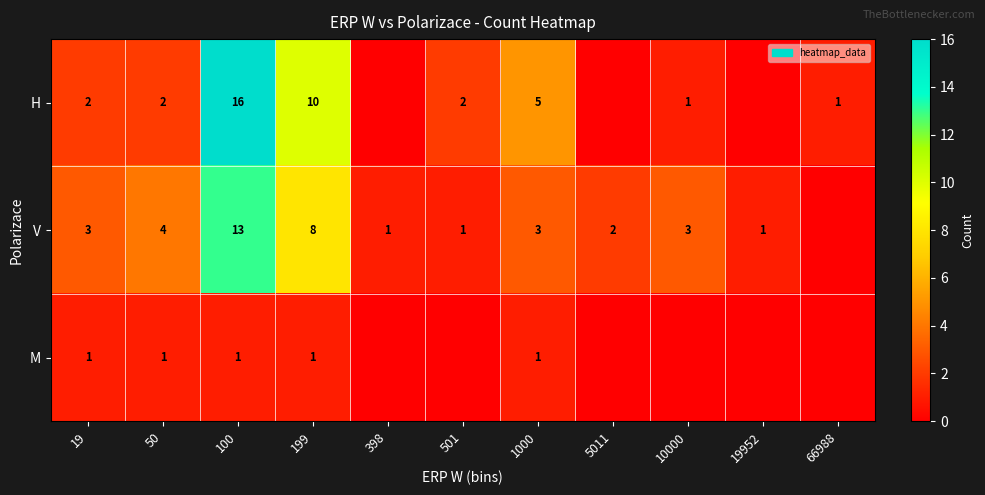

Is the value of H at 199 greater than the value of V at 10000?

Yes